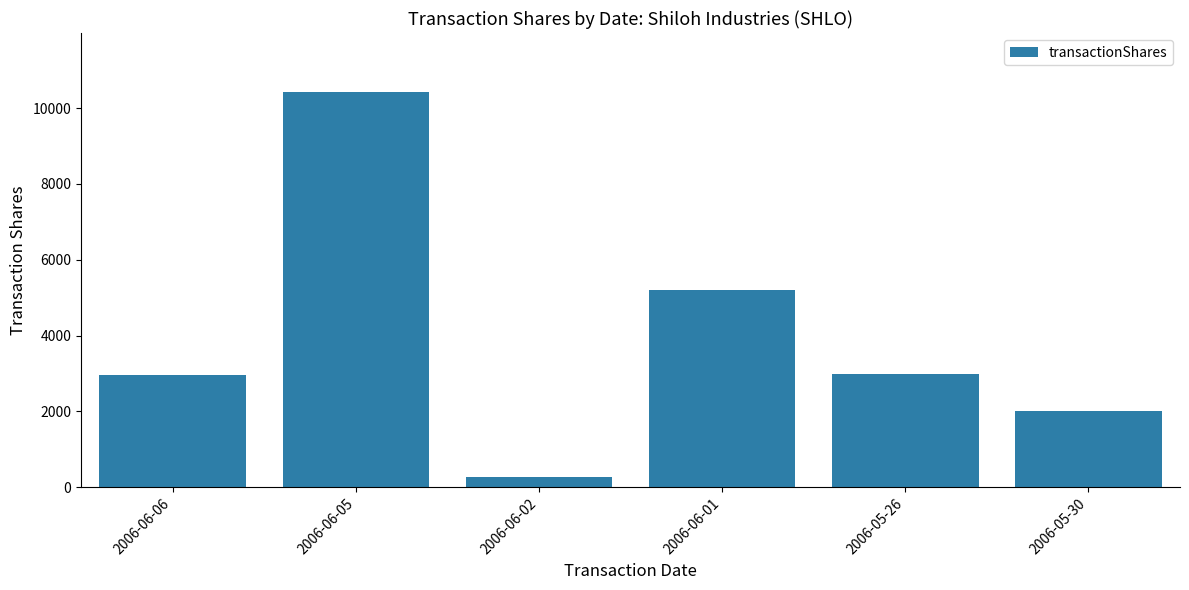

What is the label of the 4th bar from the left?

2006-06-01